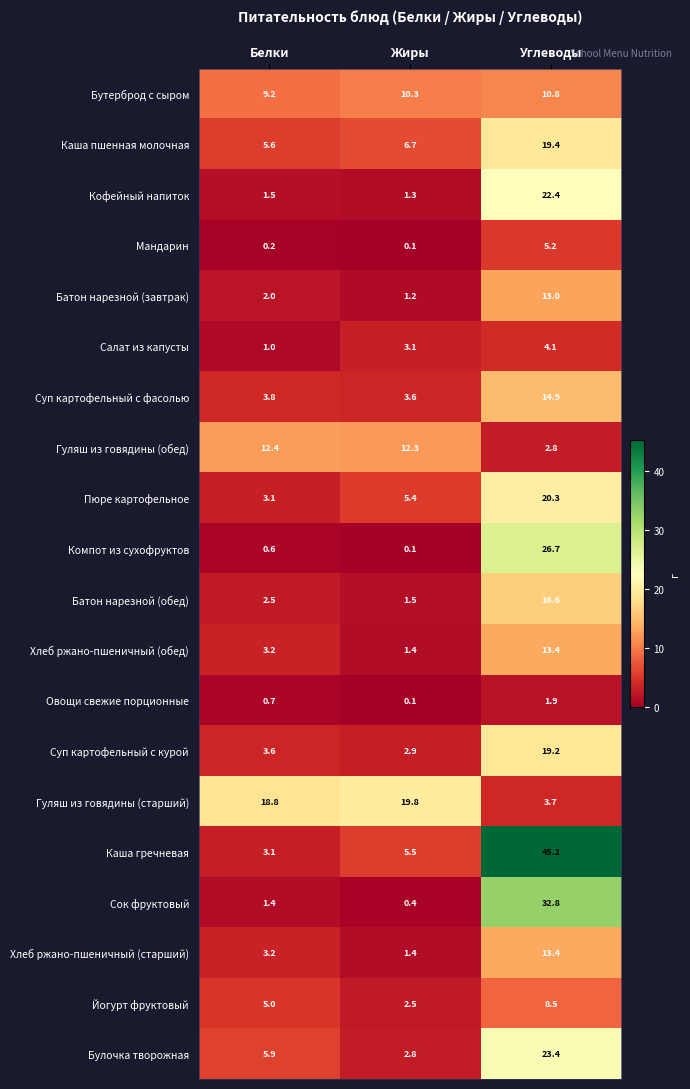

Read the Хлеб ржано-пшеничный (старший) value at Белки.

3.2